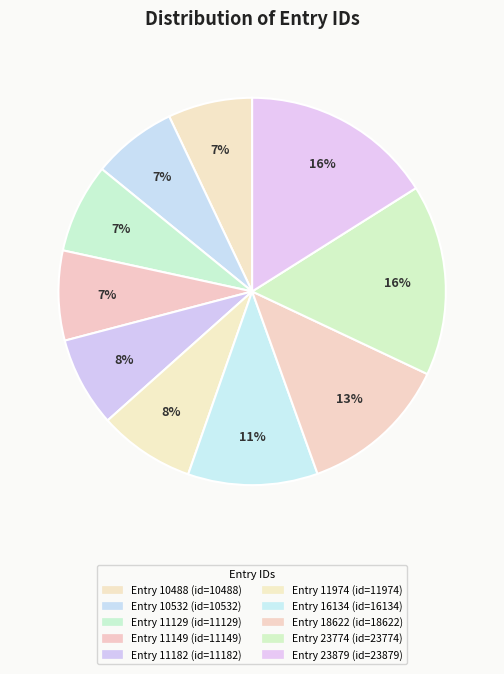

Count the number of slices in the pie.

10